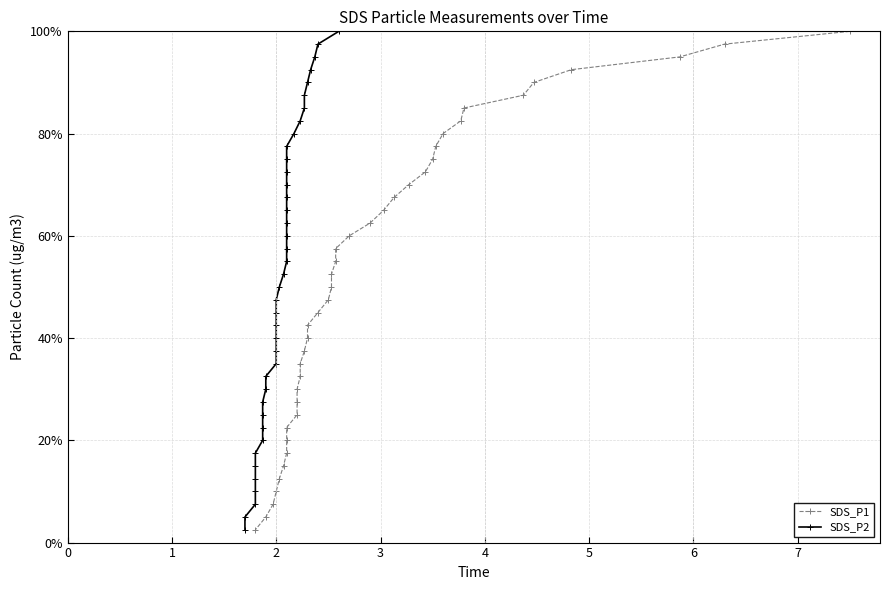

What is the sum of all SDS_P1 values?

2050.0